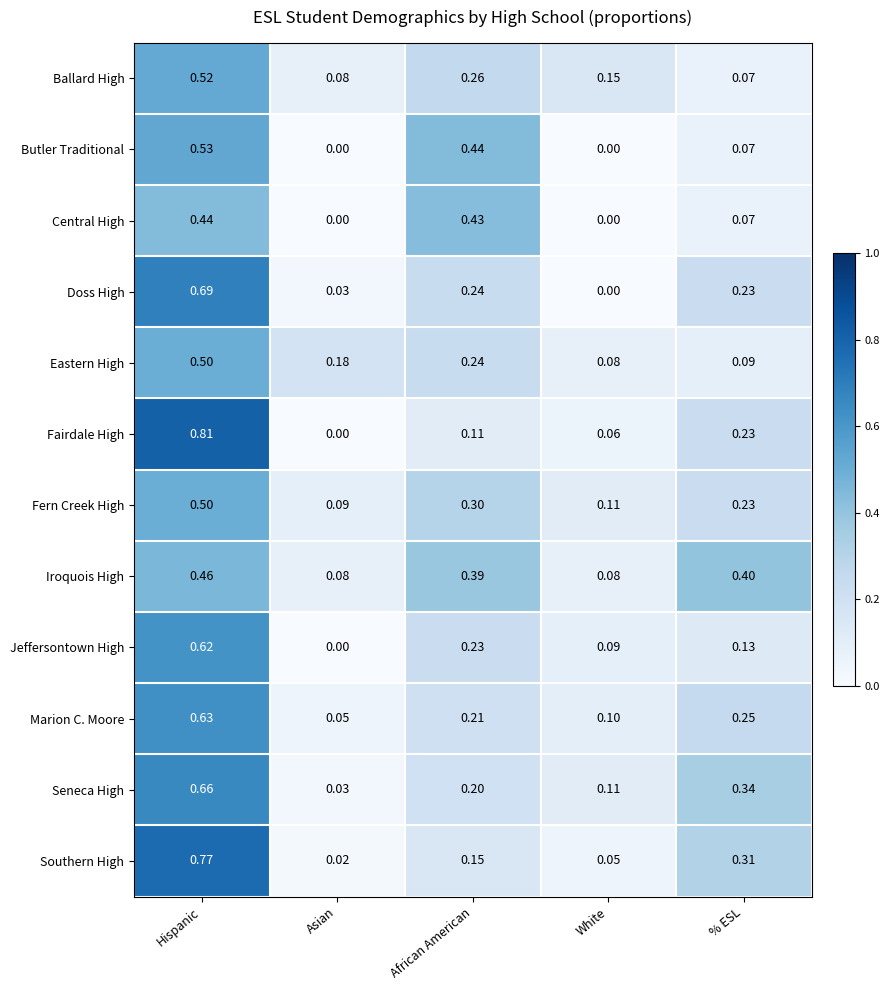

Which series has the largest range (max minus min)?

Fairdale High